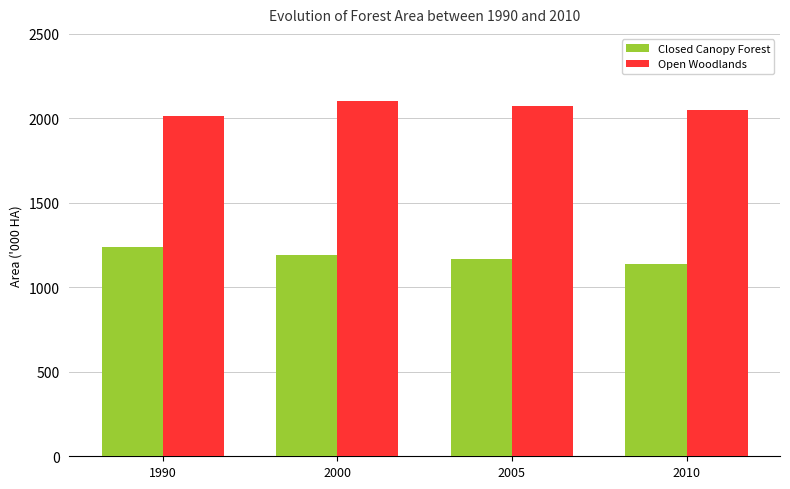

What is the maximum value shown in the chart?

2100